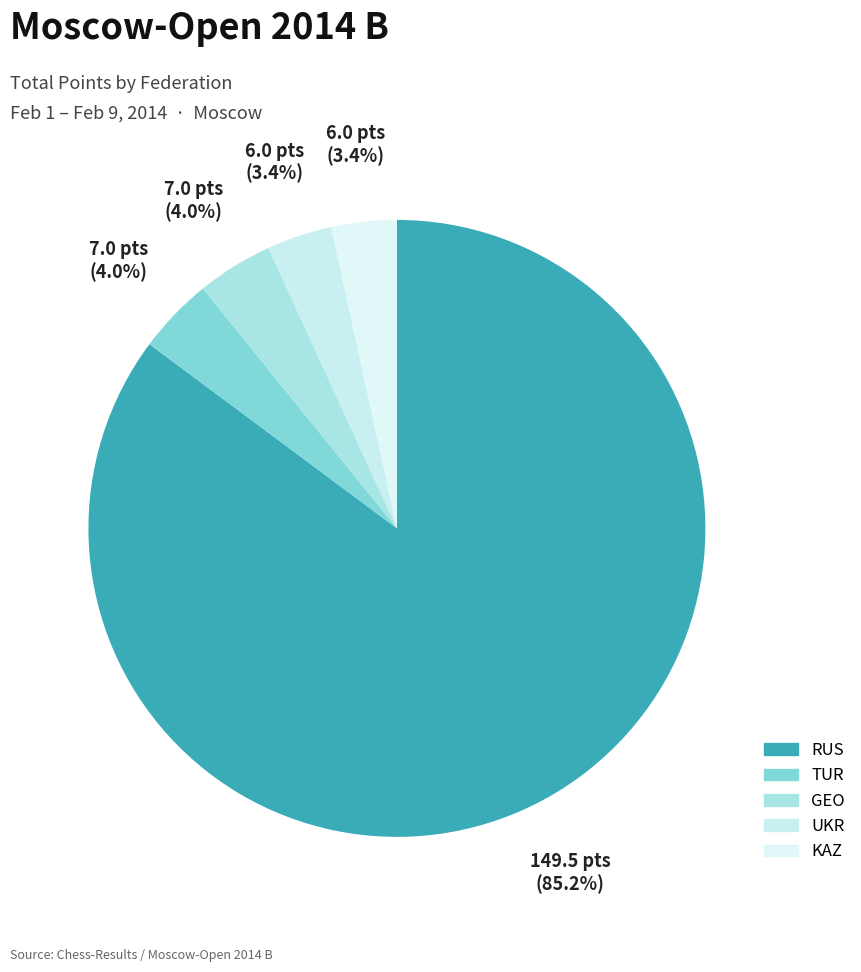

How many segments does this pie chart have?

5